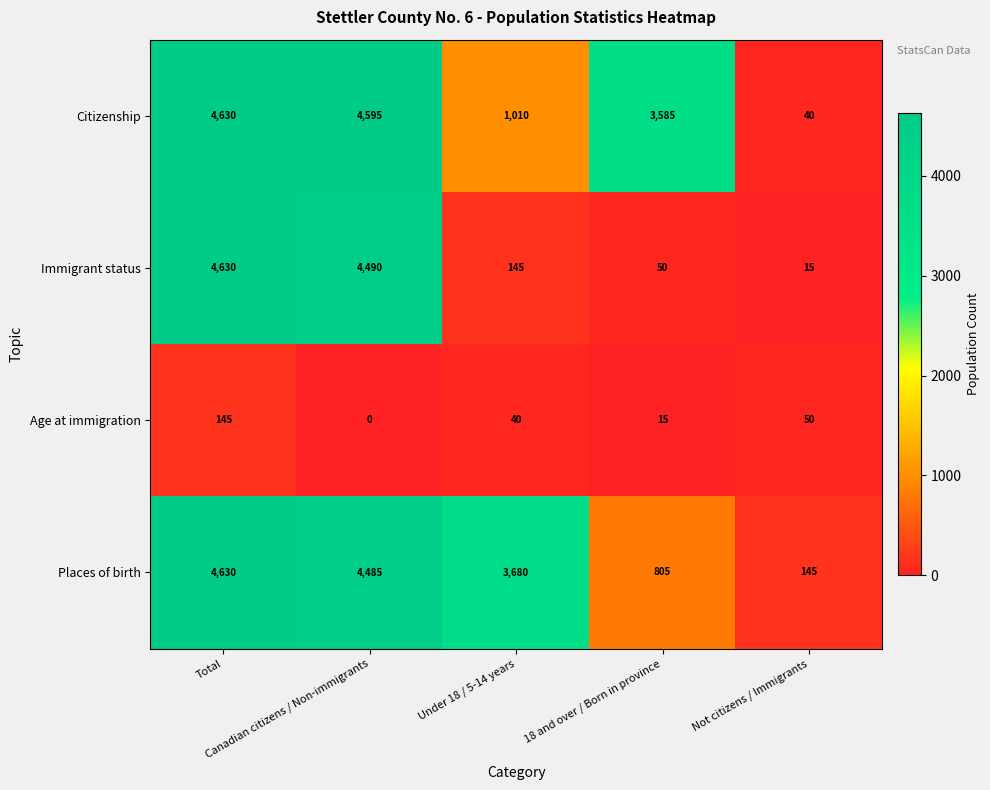

How many values in the Age at immigration series are below 40?

2